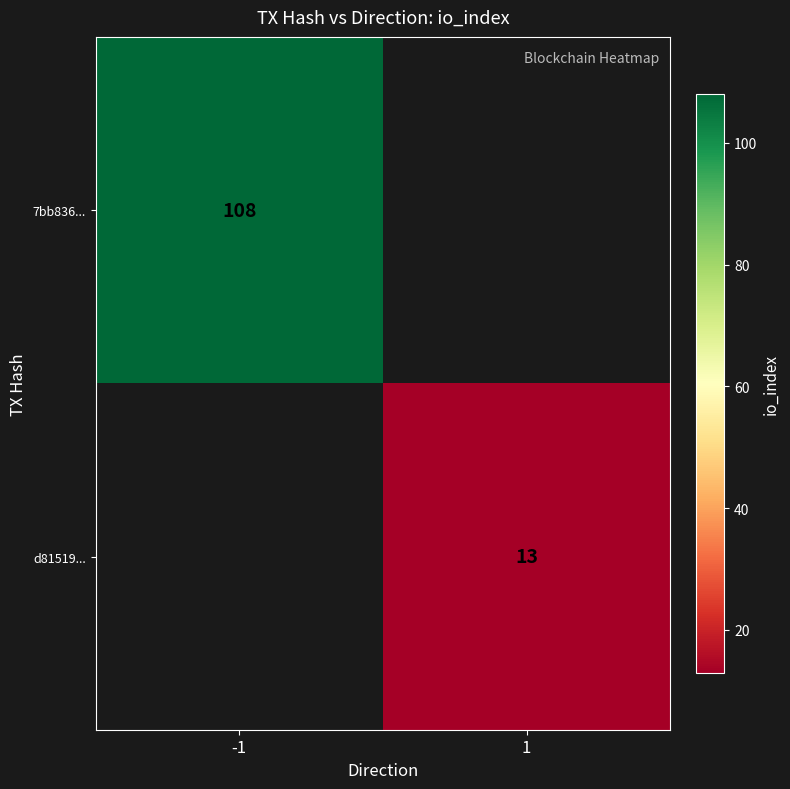

Between 1 and -1, which is larger?

-1